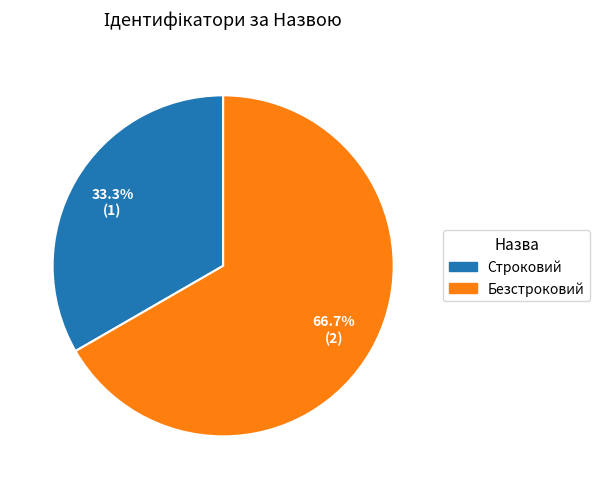

Is there a majority slice in this chart?

Yes